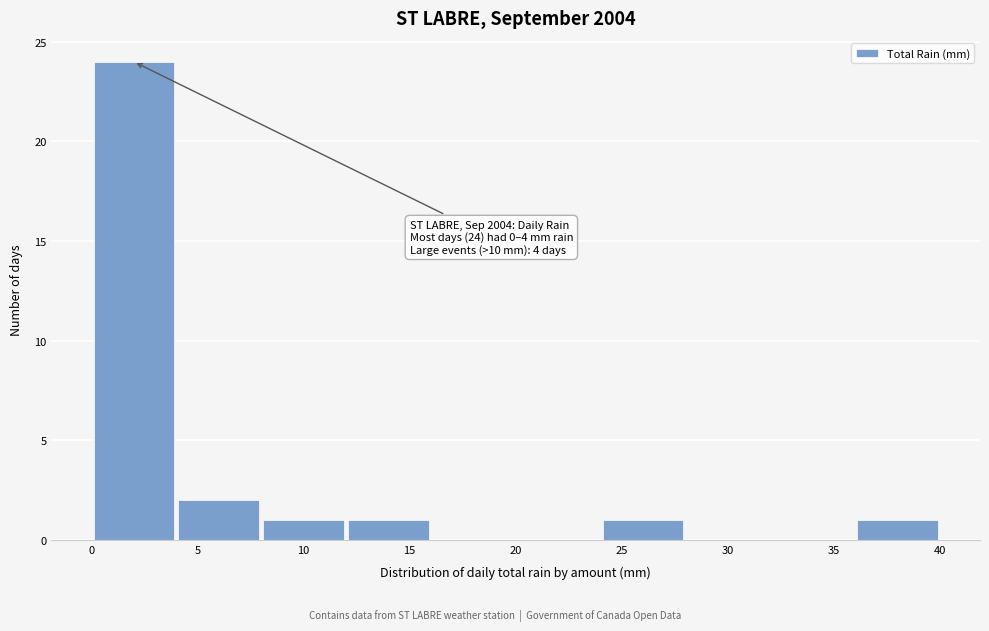

Which range on the x-axis has the tallest bar?

0 to 4